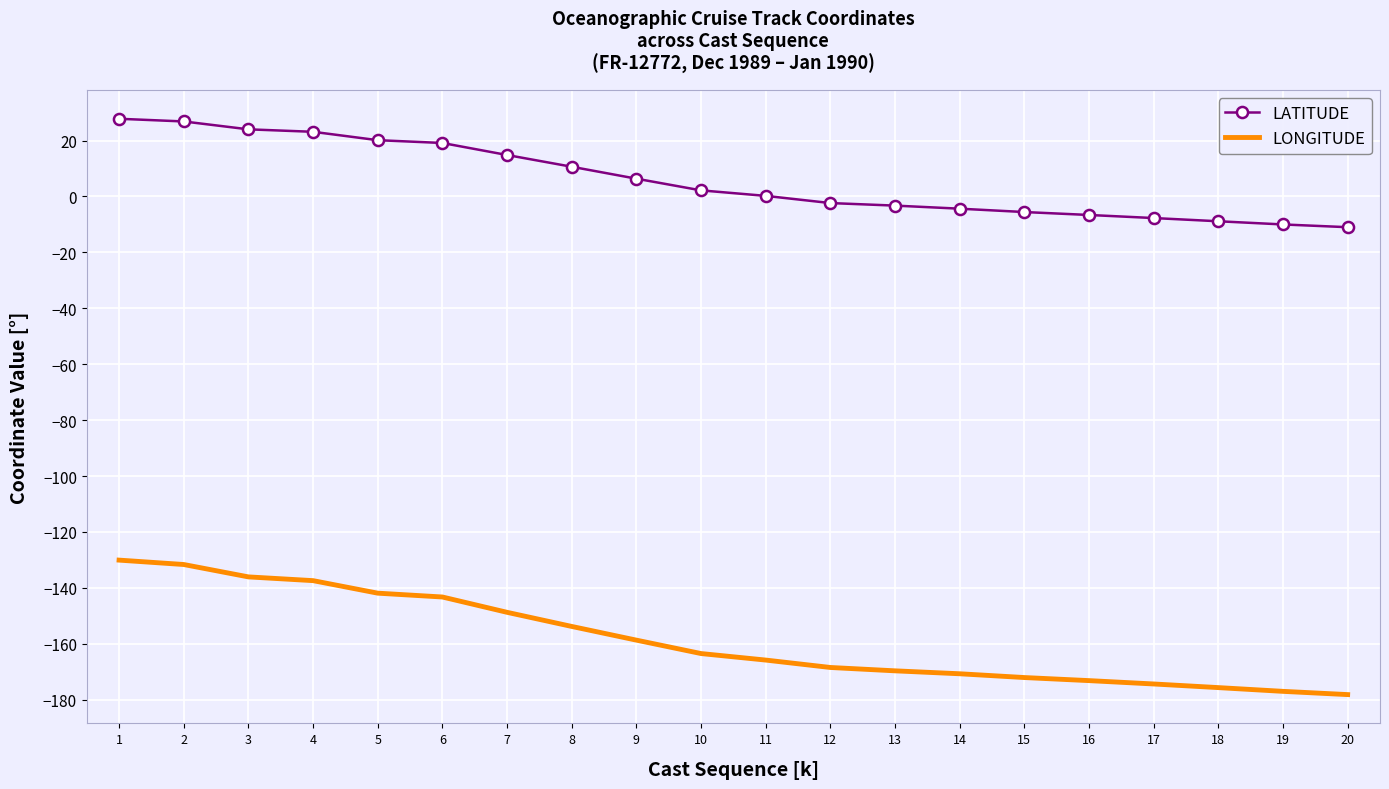

Where does the LATITUDE series first go above 2?

1